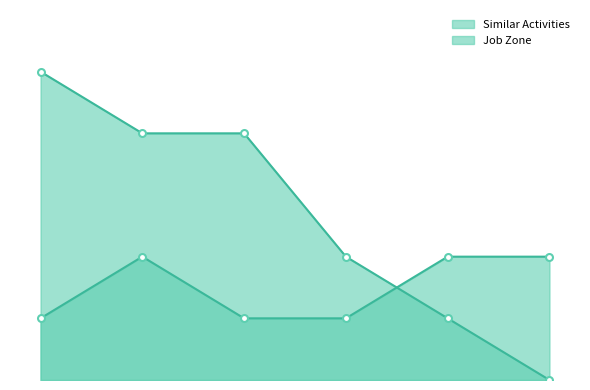

What is the total value across all series at Cooks, Short Order?

6